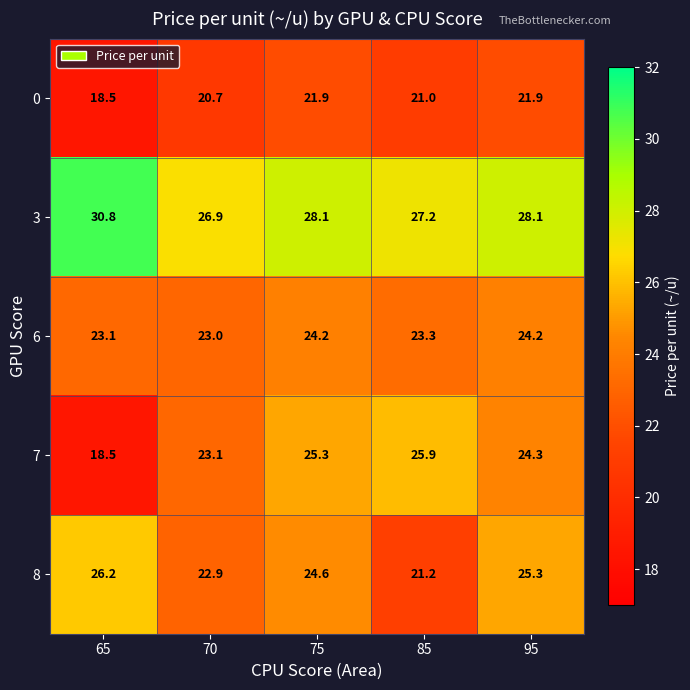

True or false: 6 has a value of 35.6 at 95.

False